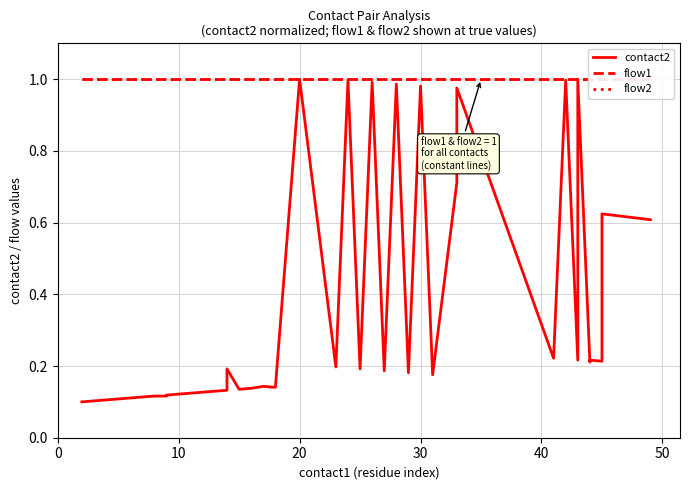

Which category has the highest value across all series?

20